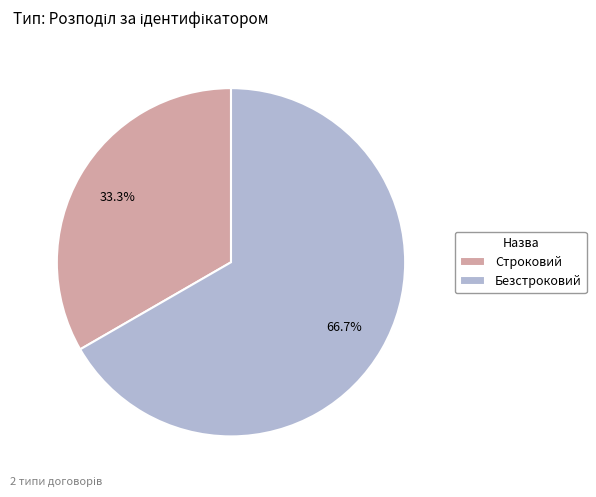

Which slice represents more than half of the pie?

Безстроковий